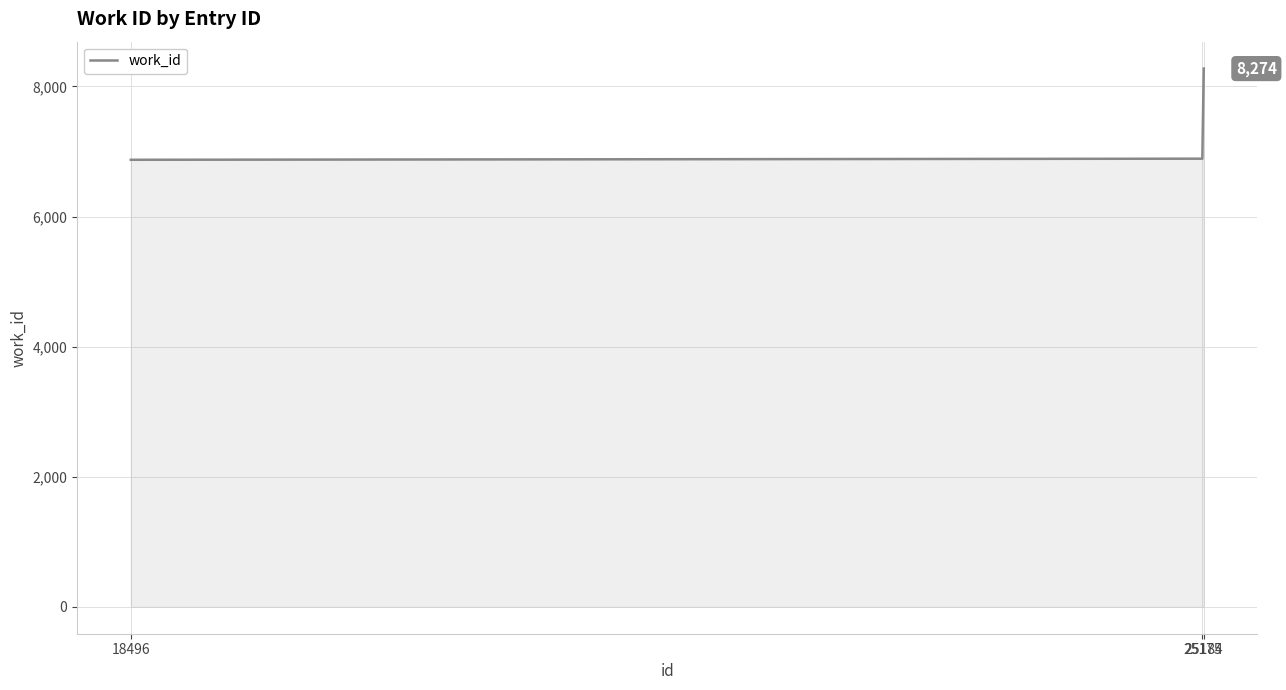

What is the minimum value shown in the chart?

6872